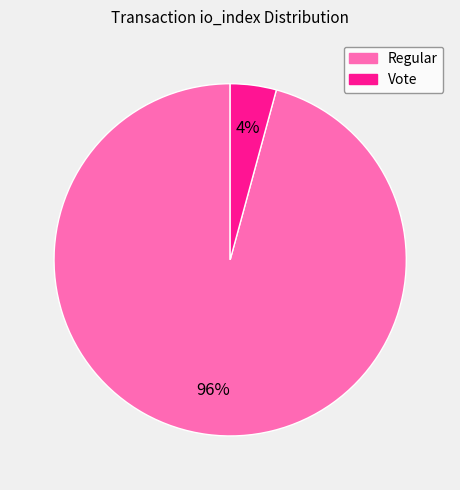

To the nearest percent, what is the difference between the largest and smallest slice percentages?

92%